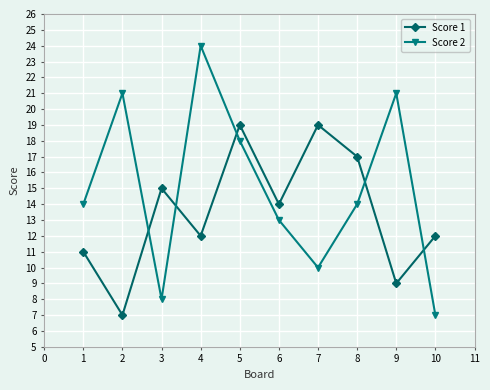

How many interior local peaks does the Score 2 series have?

3